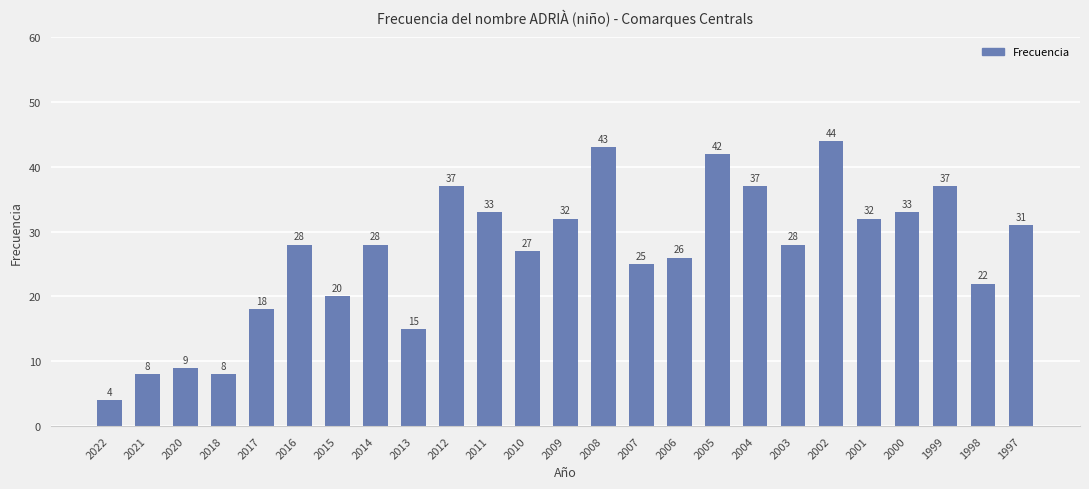

What is the value of the 14th bar from the left?

43